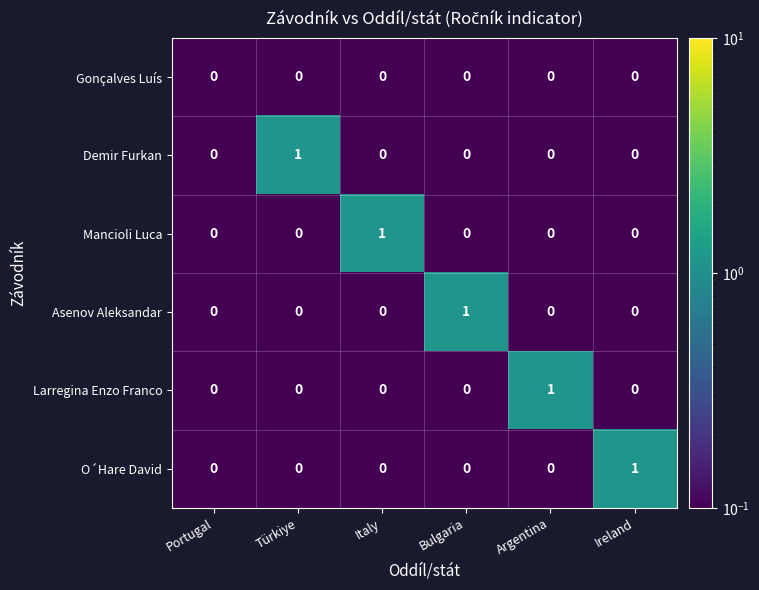

How many Asenov Aleksandar values are between 0 and 1?

6